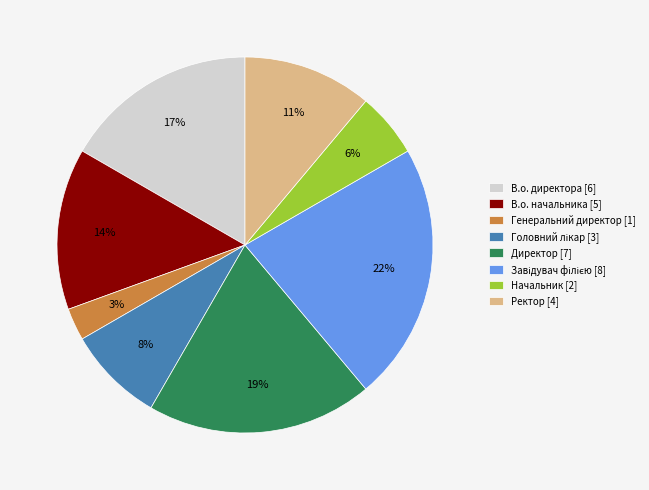

How many segments does this pie chart have?

8